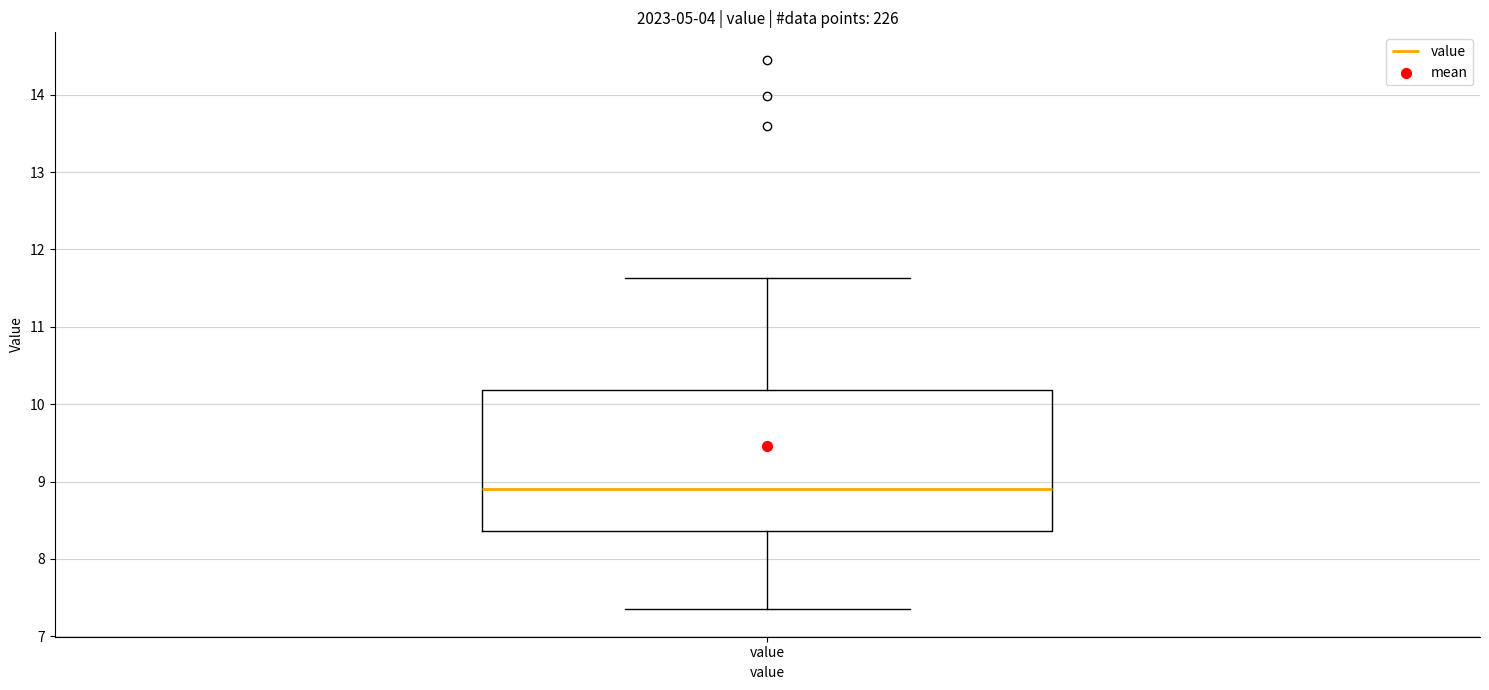

Transcribe this box plot: give where the median line is, the range the box spans, and where the two whiskers end, as read against the y-axis. The values are not printed on the chart, so give them approximately, as read against the axis.

median 8.9, box 8.4 to 10.2, whiskers 7.4 to 11.6